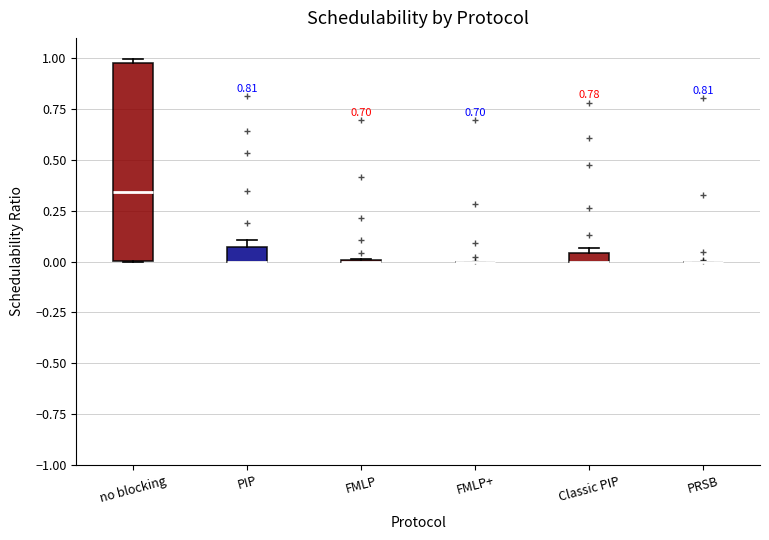

Where is the lower edge of the box for PIP on the y-axis? The values are not printed on the chart, so give them approximately, as read against the axis.

0.00